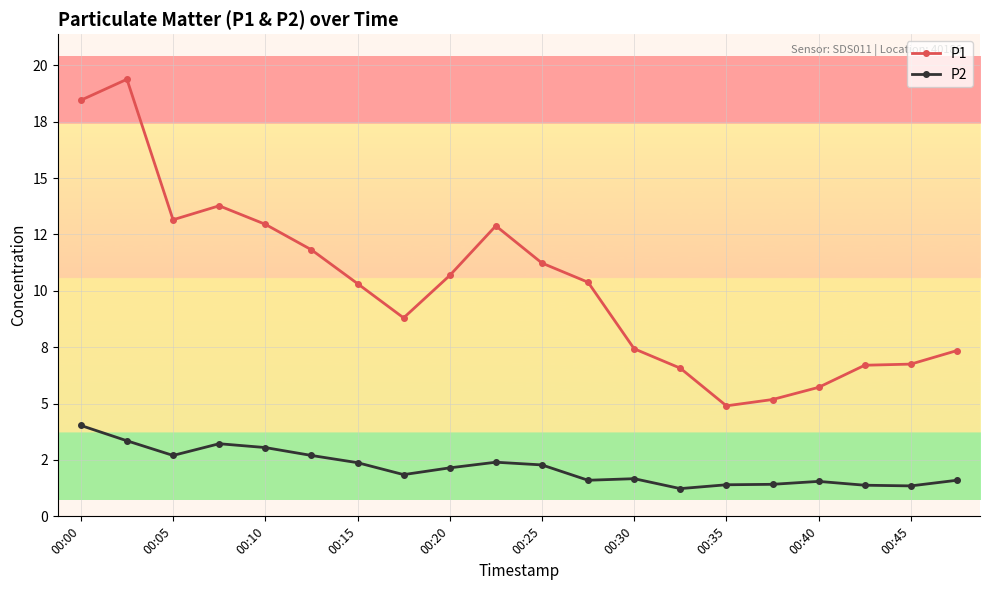

Reading right to left, extract all data points from this chart.

P1: 7.3	6.8	6.7	5.7	5.2	4.9	6.6	7.4	10.4	11.2	12.9	10.7	8.8	10.3	11.8	12.9	13.8	13.2	19.4	18.4
P2: 1.6	1.4	1.4	1.6	1.4	1.4	1.2	1.7	1.6	2.3	2.4	2.1	1.9	2.4	2.7	3.0	3.2	2.7	3.4	4.0